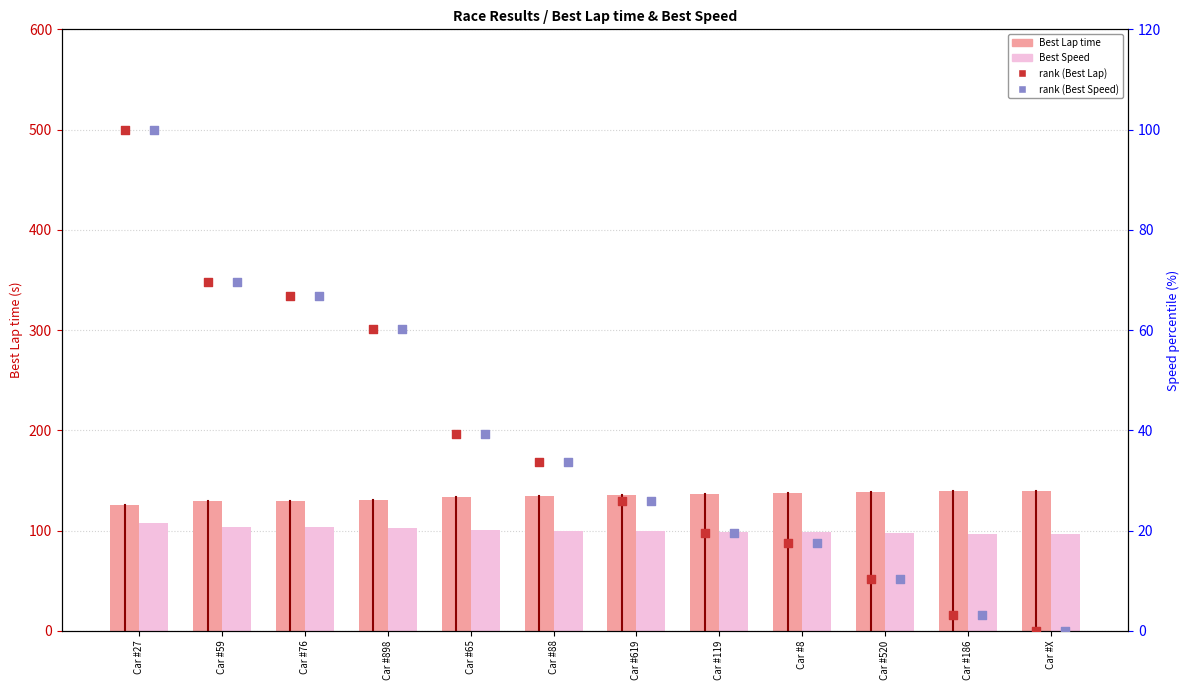

Which series has the largest total across all categories?

Best Lap time